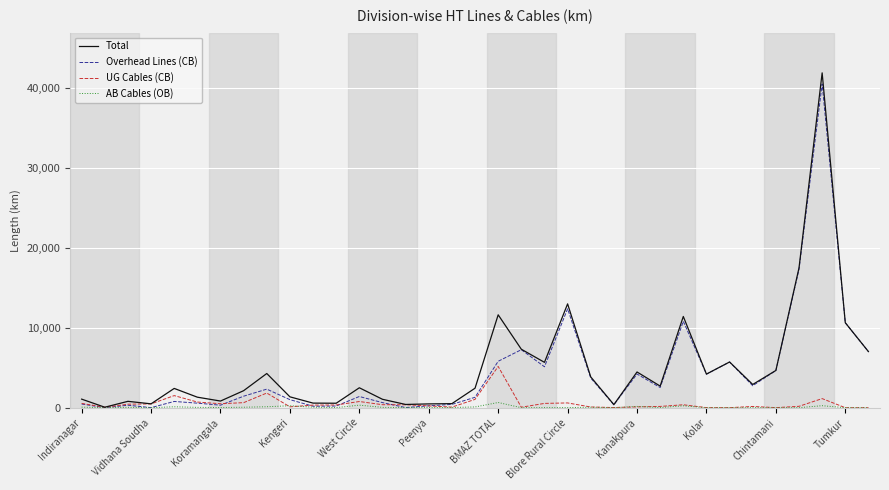

What is the greatest value displayed?

41853.4